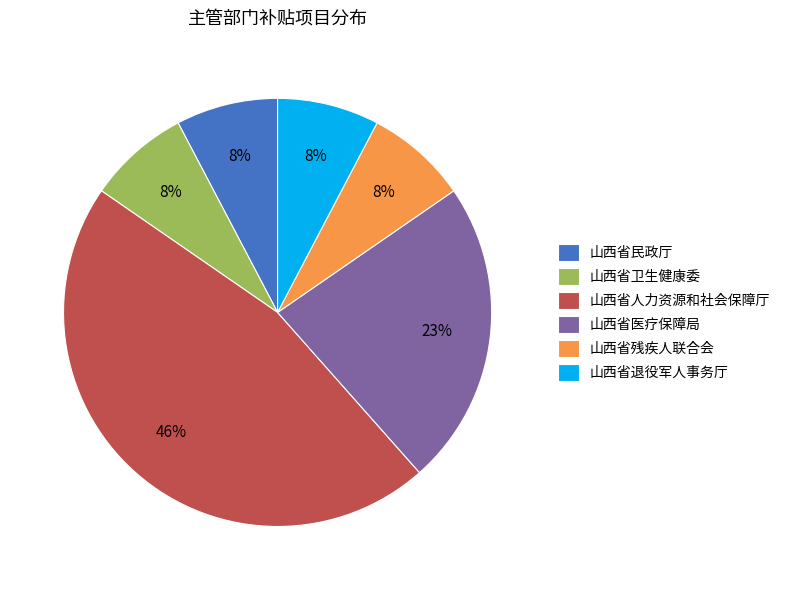

Which slice is the largest?

山西省人力资源和社会保障厅